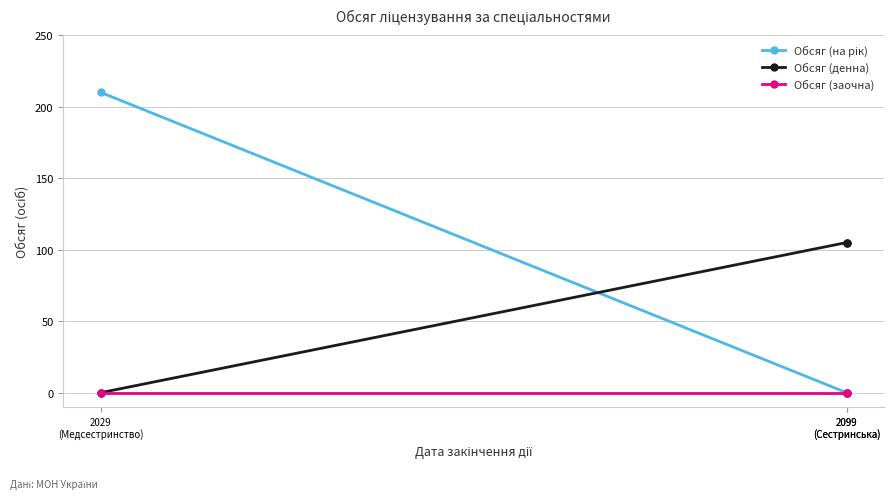

What are all the series names shown in the legend?

Обсяг (на рік), Обсяг (денна), Обсяг (заочна)